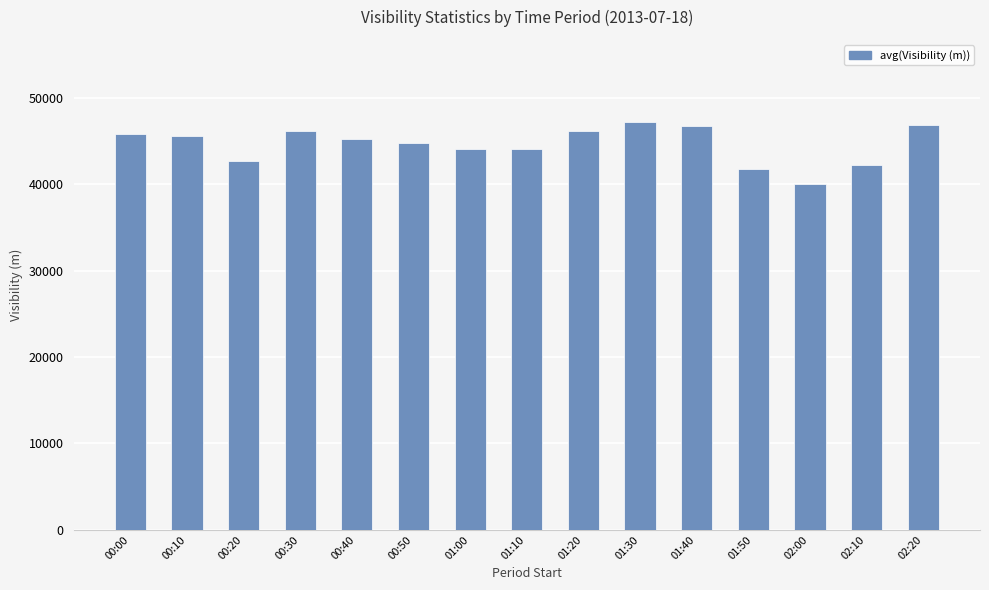

What is the maximum value shown in the chart?

47265